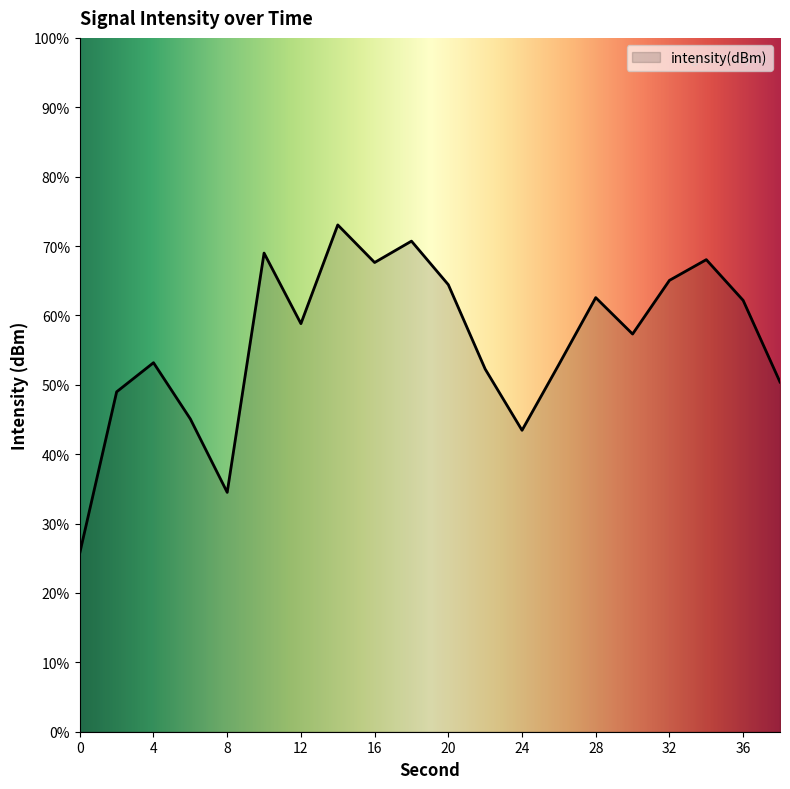

Does the chart have visible grid lines?

No